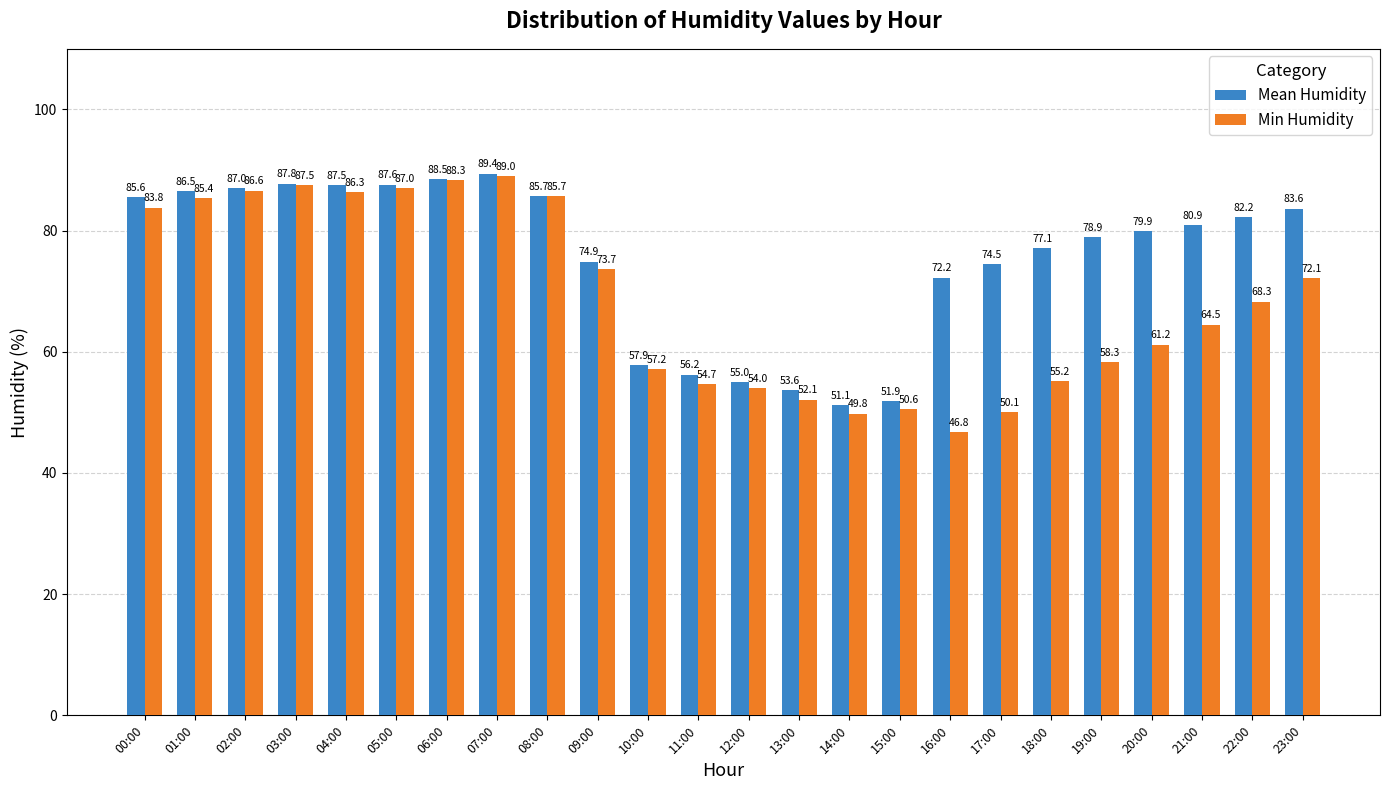

What is the label of the 7th bar from the right?

17:00